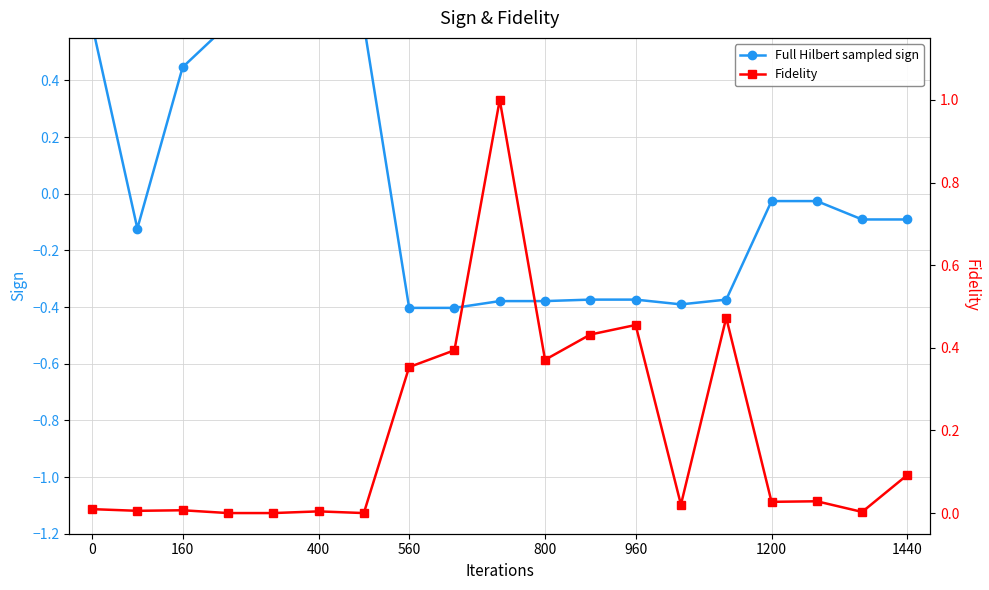

What is the minimum value shown in the chart?

-0.4